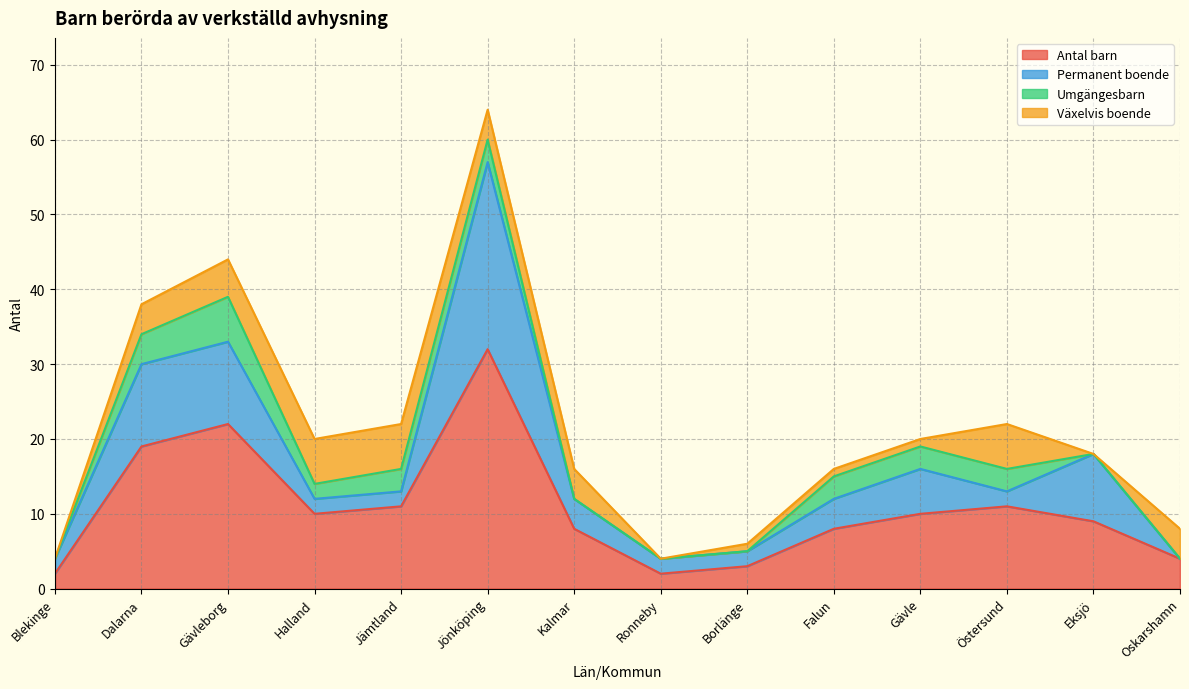

How many distinct data groups are displayed?

4